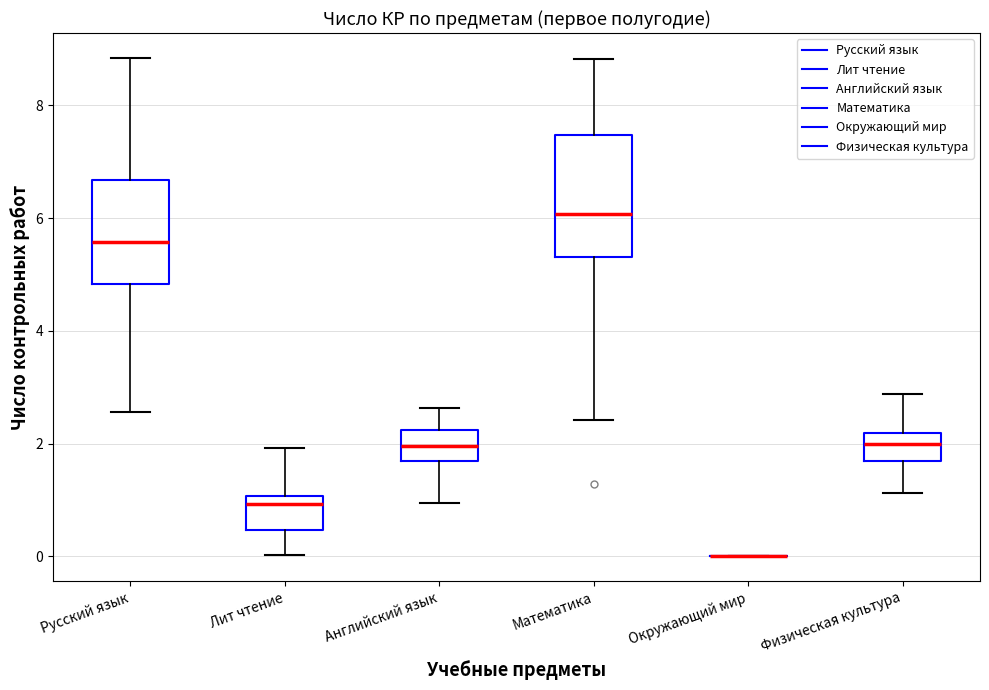

Reading left to right, read every box against the y-axis: the position of its median line, the range the box covers, and the ends of its whiskers. The values are not printed on the chart, so give them approximately, as read against the axis.

Русский язык: median 5.6, box 4.8 to 6.6, whiskers 2.6 to 8.8
Лит чтение: median 1.0 (just below the box's upper edge), box 0.4 to 1.0, whiskers 0.0 to 2.0
Английский язык: median 2.0, box 1.6 to 2.2, whiskers 1.0 to 2.6
Математика: median 6.0, box 5.4 to 7.4, whiskers 2.4 to 8.8
Окружающий мир: box collapsed to a line at 0.0, whiskers 0.0 to 0.0
Физическая культура: median 2.0, box 1.6 to 2.2, whiskers 1.2 to 2.8